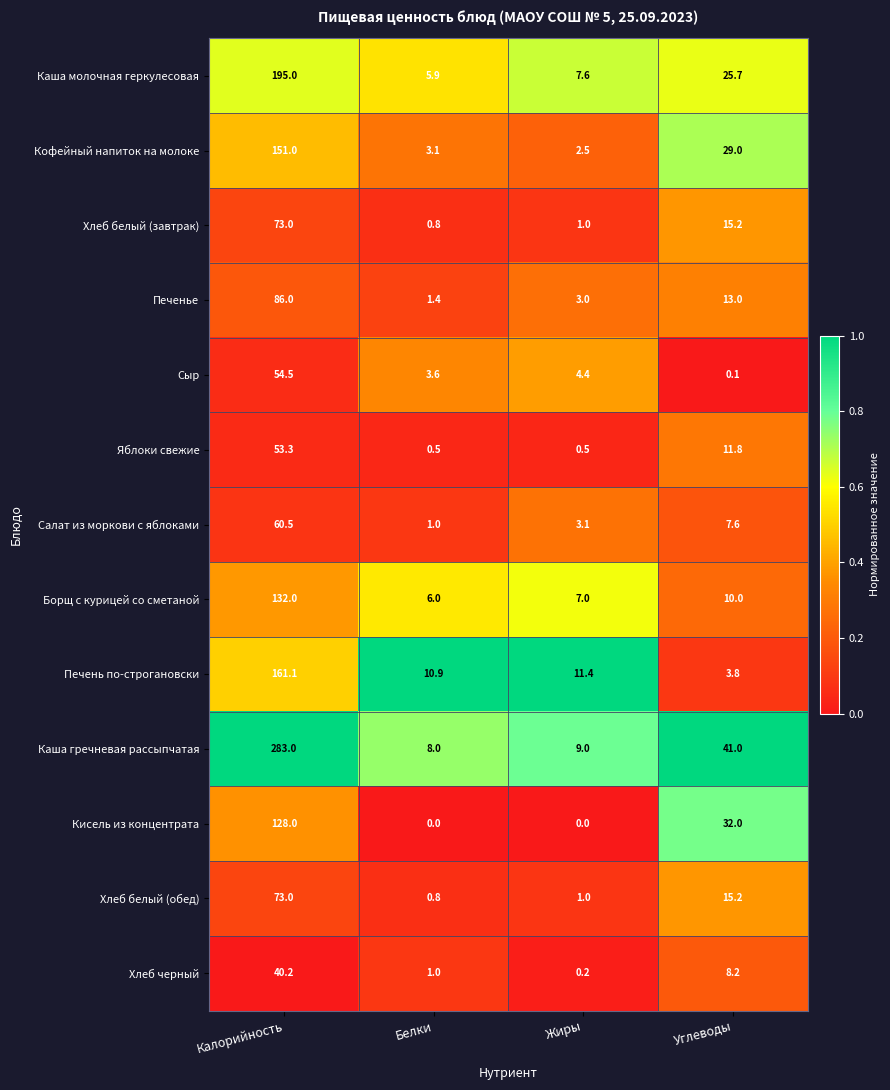

Which series has the largest total across all categories?

Каша гречневая рассыпчатая